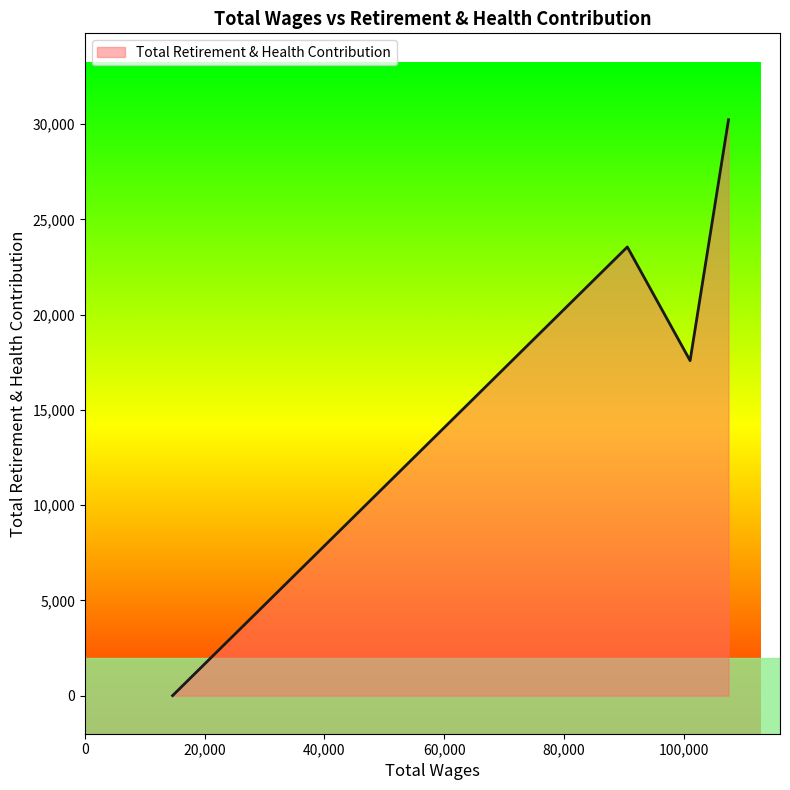

What is the greatest value displayed?

30228